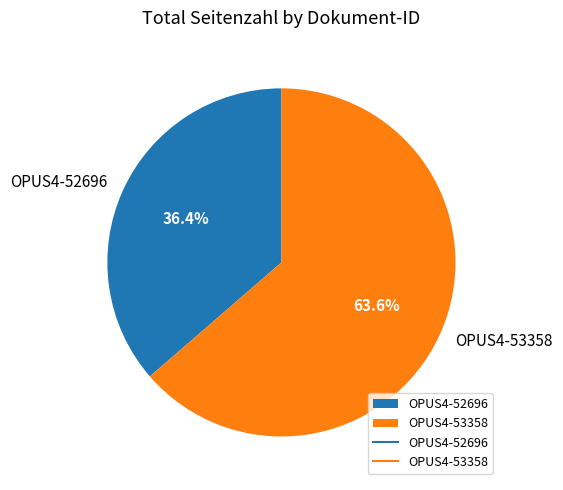

Which slice is the smallest?

OPUS4-52696